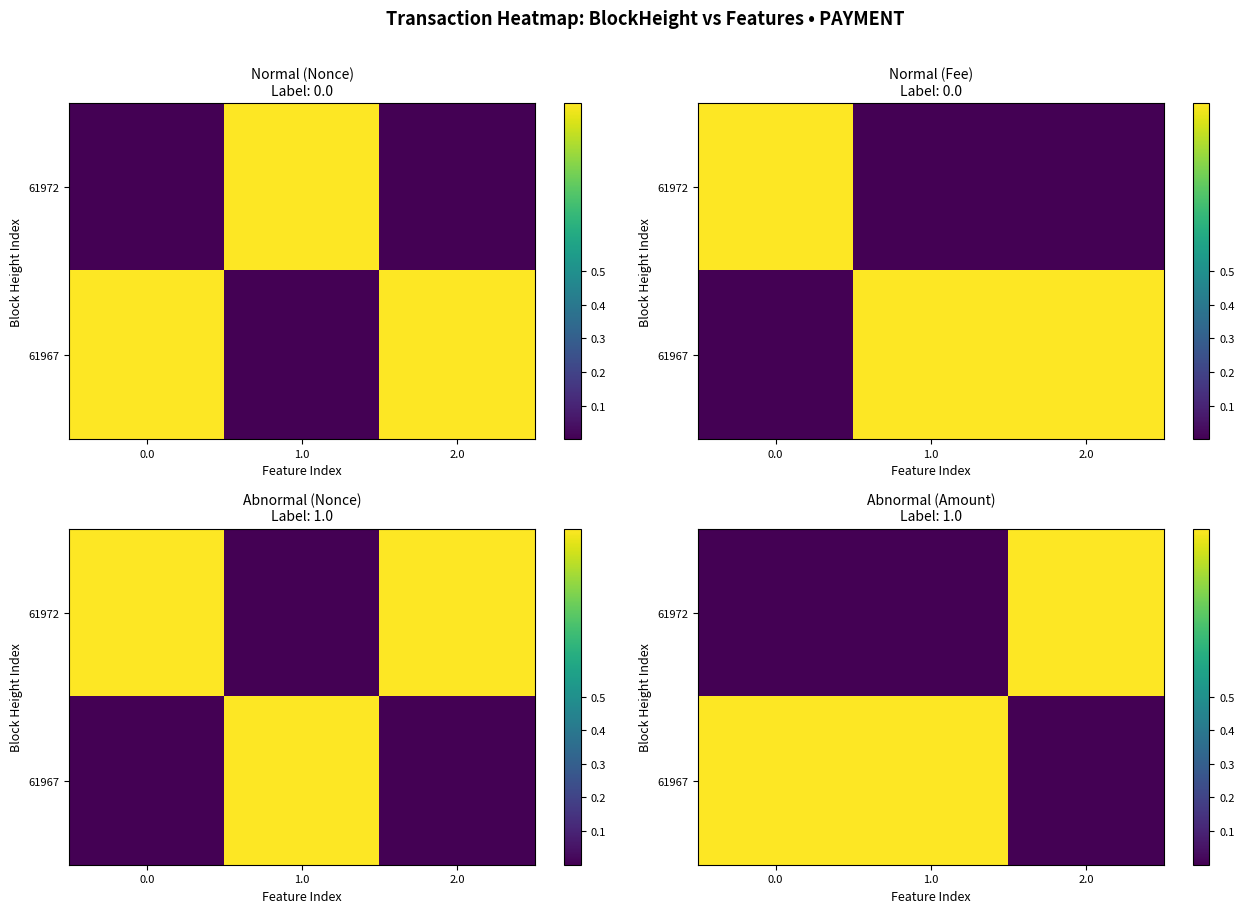

What is the spread (max minus min) of values at 1.0?

1